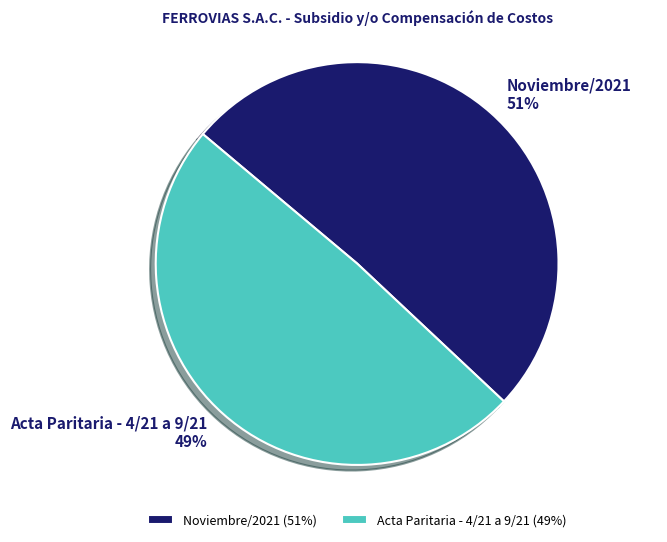

Does Noviembre/2021 account for over 50% of the chart?

Yes